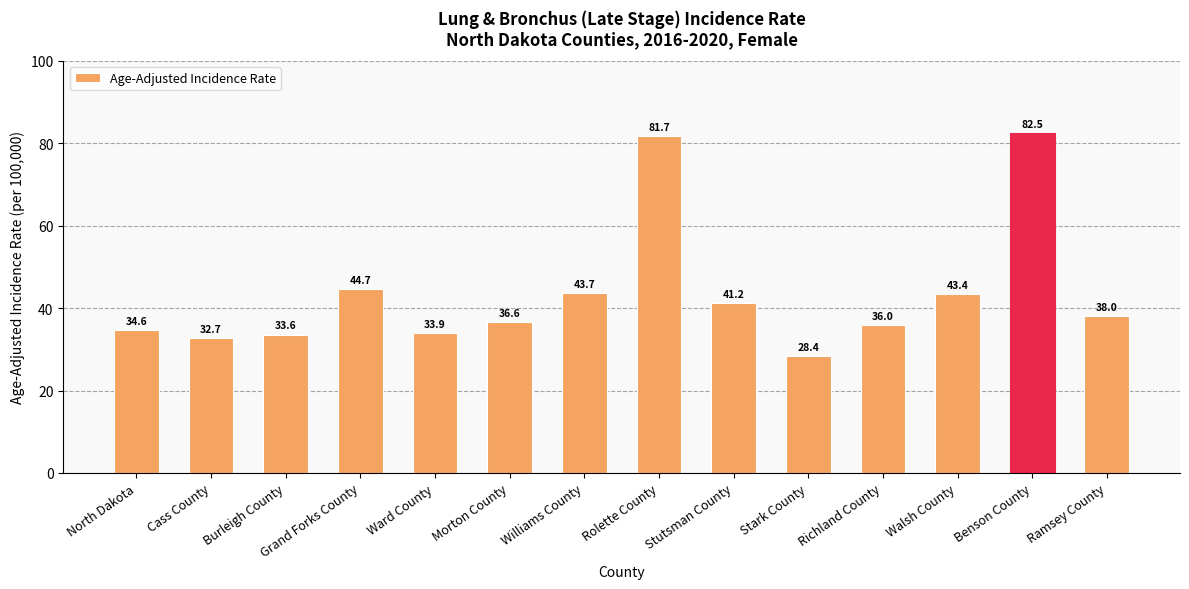

Where is the data nearest to the value 55?

Grand Forks County